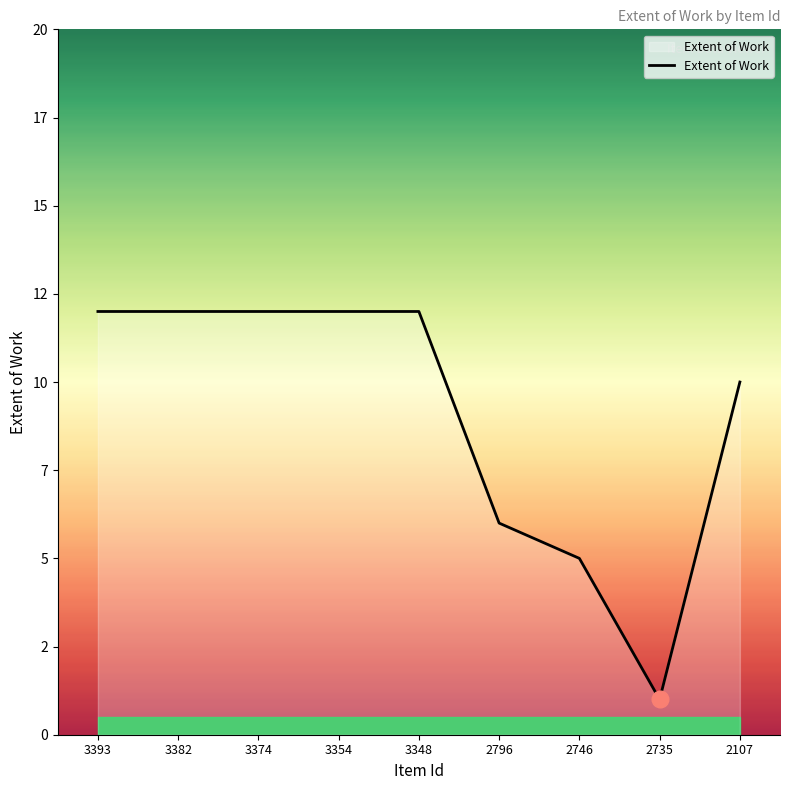

Does the chart have visible grid lines?

No